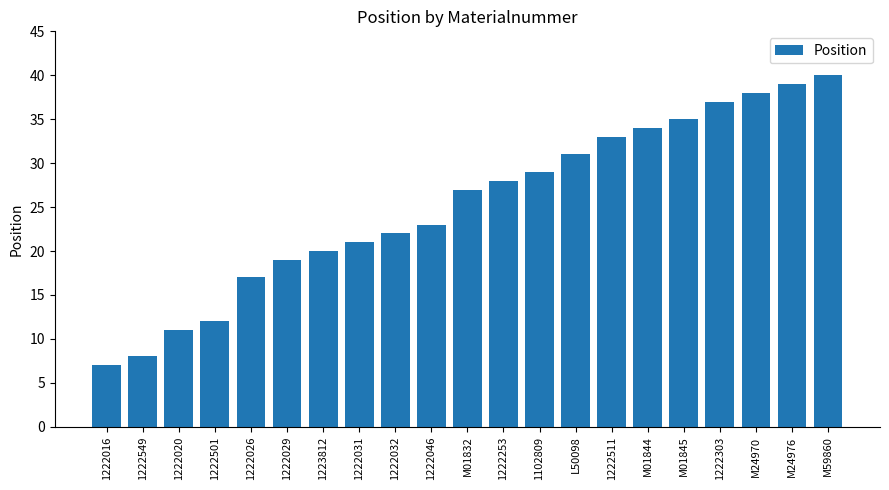

Reading left to right, extract all data points from this chart.

1222016=7	1222549=8	1222020=11	1222501=12	1222026=17	1222029=19	1223812=20	1222031=21	1222032=22	1222046=23	M01832=27	1222253=28	1102809=29	L50098=31	1222511=33	M01844=34	M01845=35	1222303=37	M24970=38	M24976=39	M59860=40